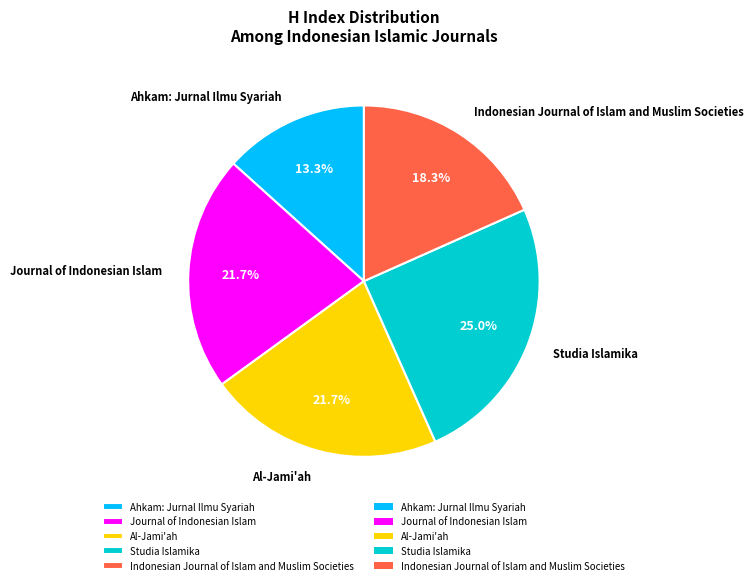

What percentage do Al-Jami'ah and Studia Islamika together represent?

46.7%